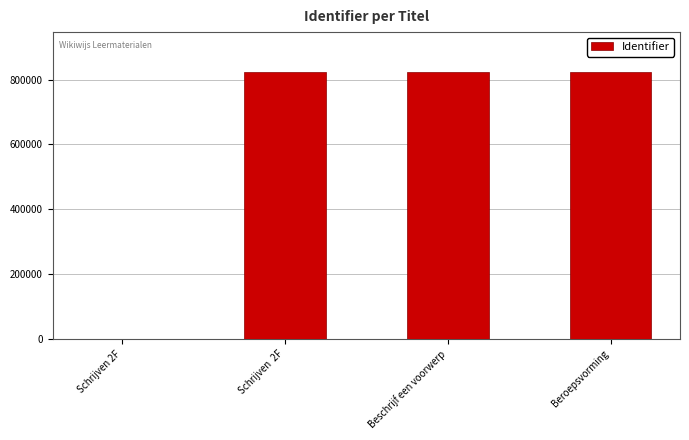

Where does the data first go above 822961?

Beschrijf een voorwerp